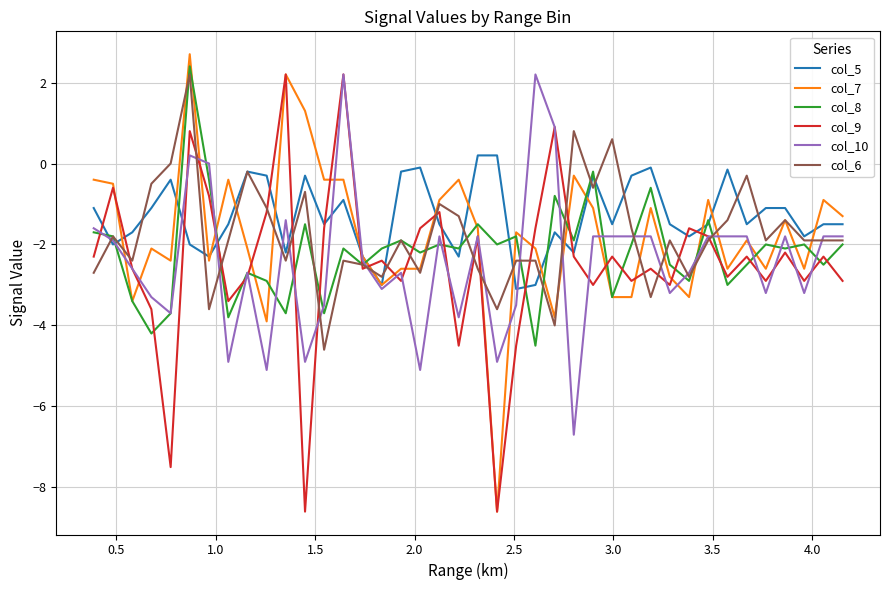

Which series has the largest range (max minus min)?

col_7